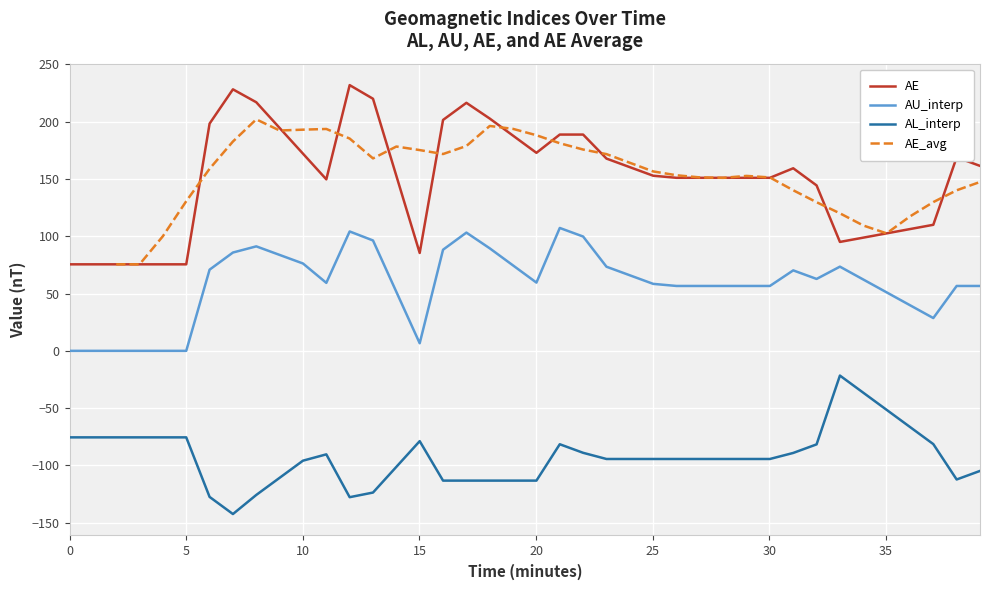

What is the maximum value shown in the chart?

231.8